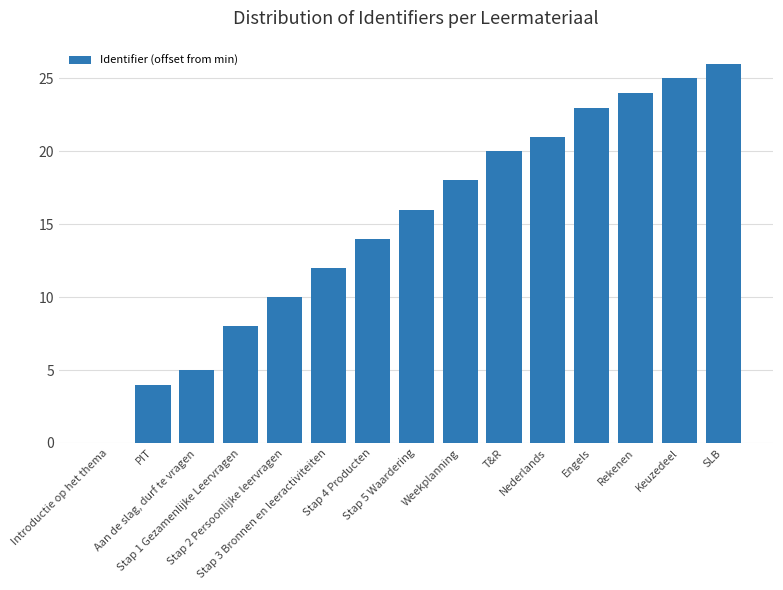

What is the sum of all values?

226